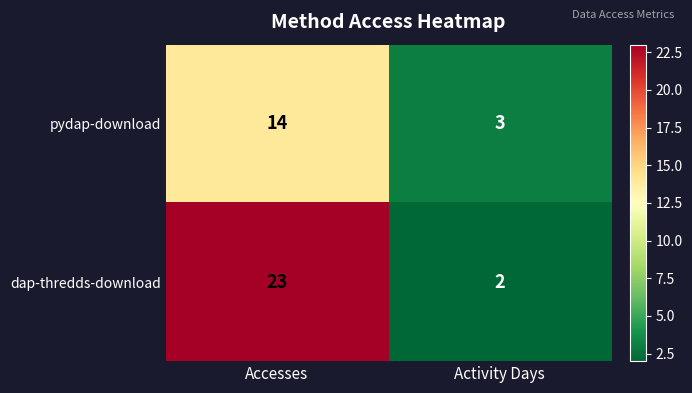

What is the difference between the highest and lowest values at Activity Days?

1